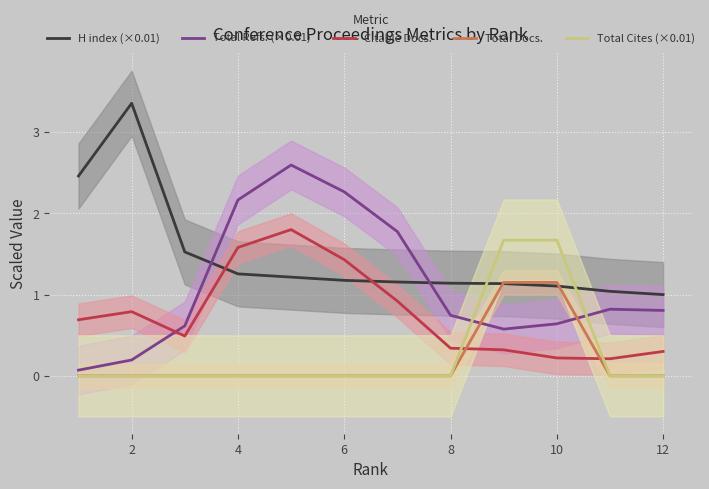

The Citable Docs. series shows 0.2 at 10. True or false?

True